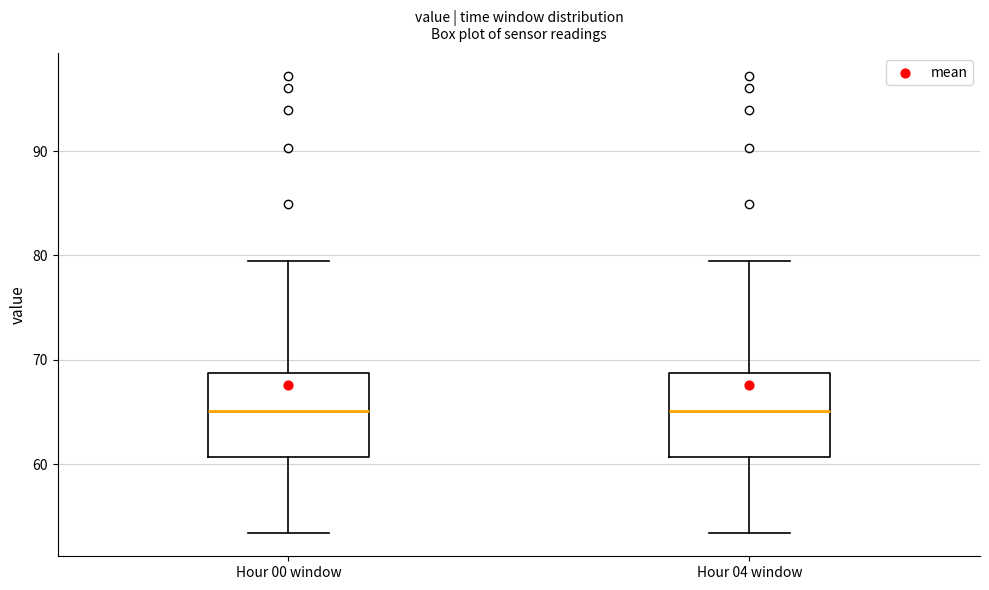

Reading left to right, transcribe this box plot: for each box, give where its median line is, the range the box spans, and where its two whiskers end, as read against the y-axis. The values are not printed on the chart, so give them approximately, as read against the axis.

Hour 00 window: median 65, box 61 to 69, whiskers 53 to 80
Hour 04 window: median 65, box 61 to 69, whiskers 53 to 80